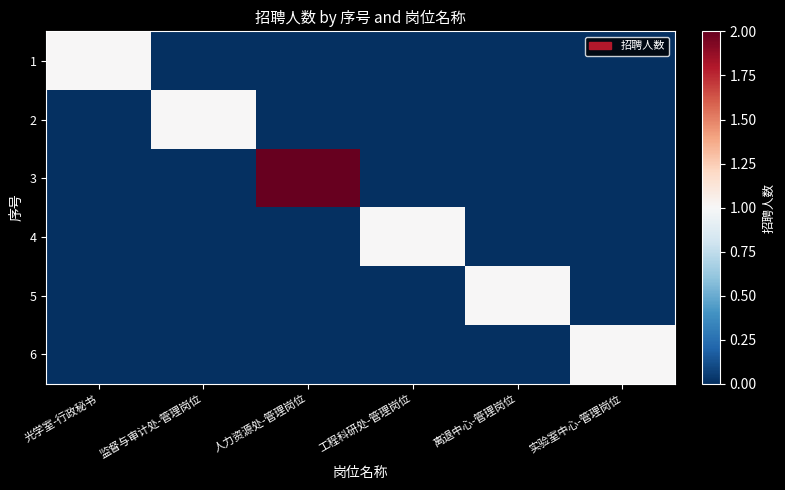

Which series has the largest range (max minus min)?

3